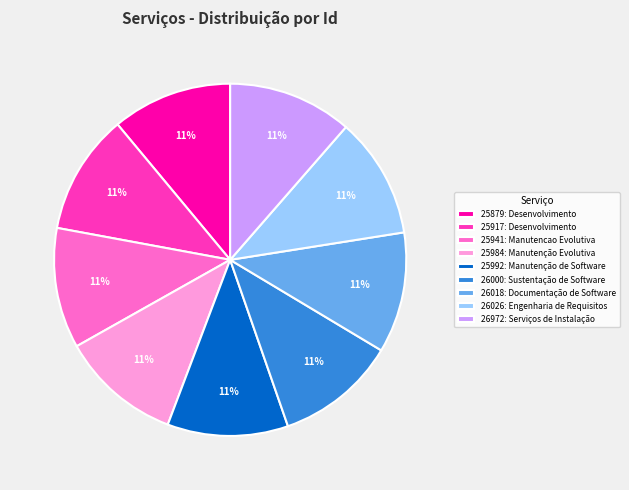

The 26000: Sustentação de Software slice represents 11% of the pie. True or false?

True